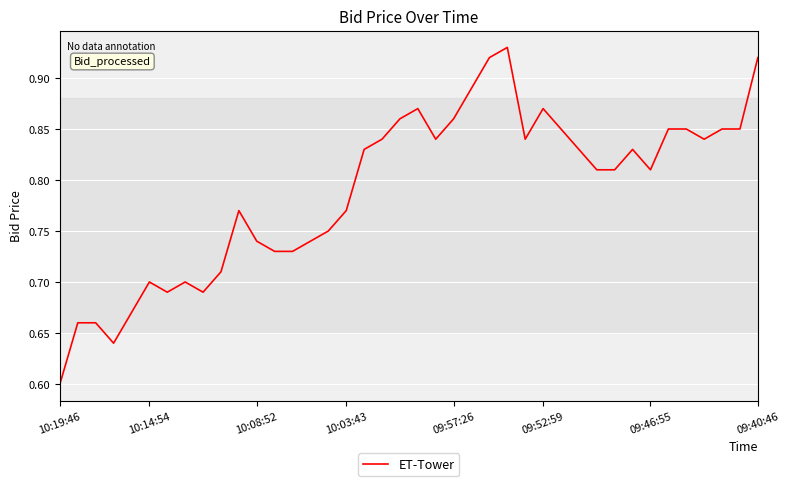

Does the chart have visible grid lines?

Yes